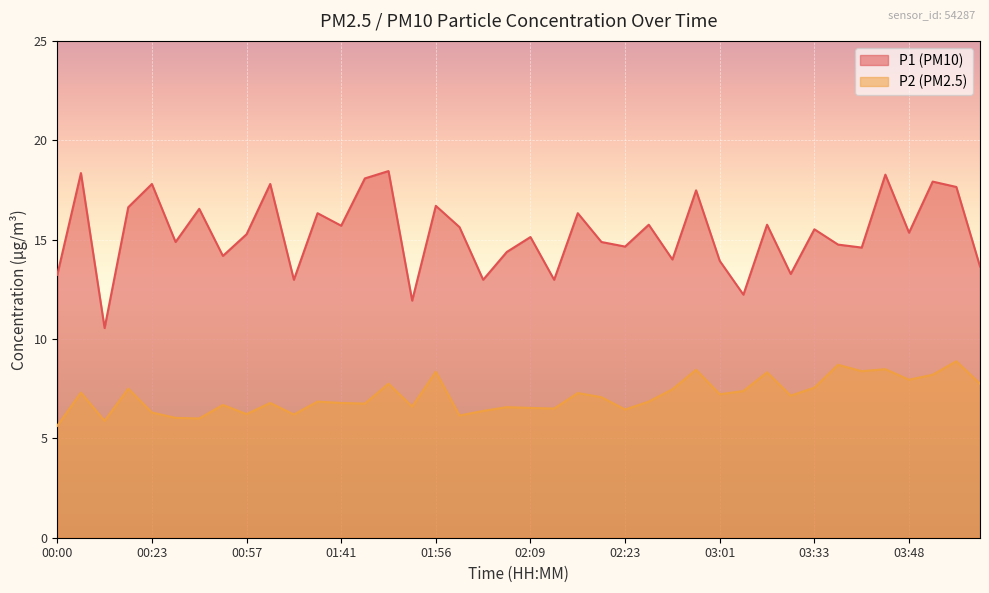

What is the label of the 8th point from the left?

00:52